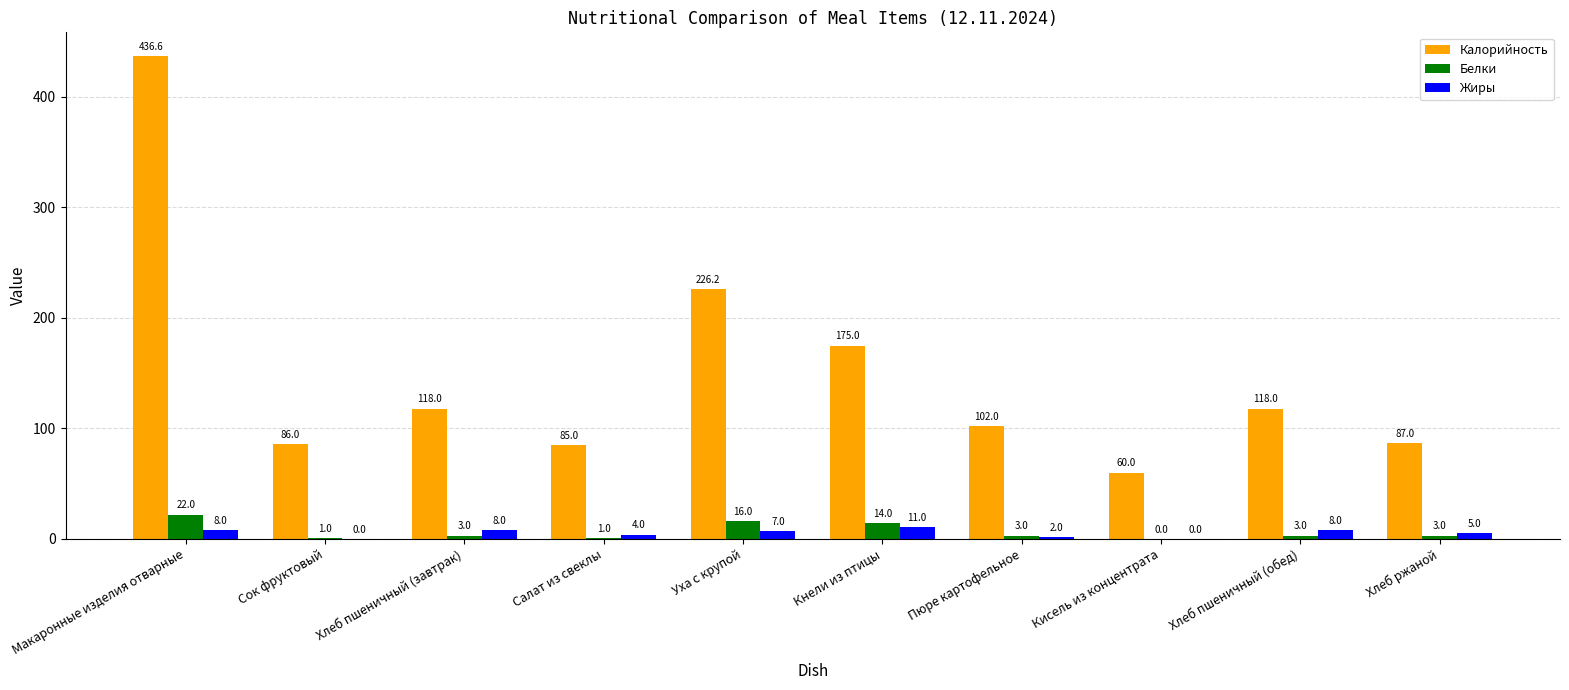

Is it true that Жиры equals 2.0 at Пюре картофельное?

True